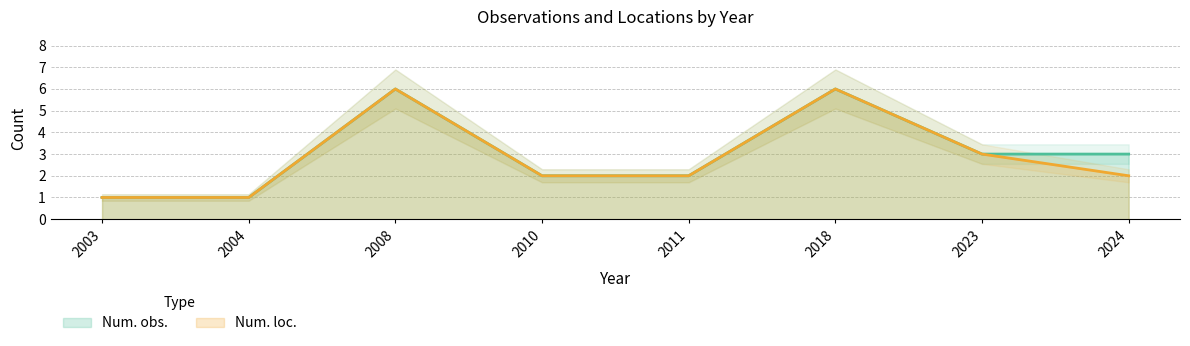

What is the difference between the maximum and second lowest values in the Num. obs. series?

5